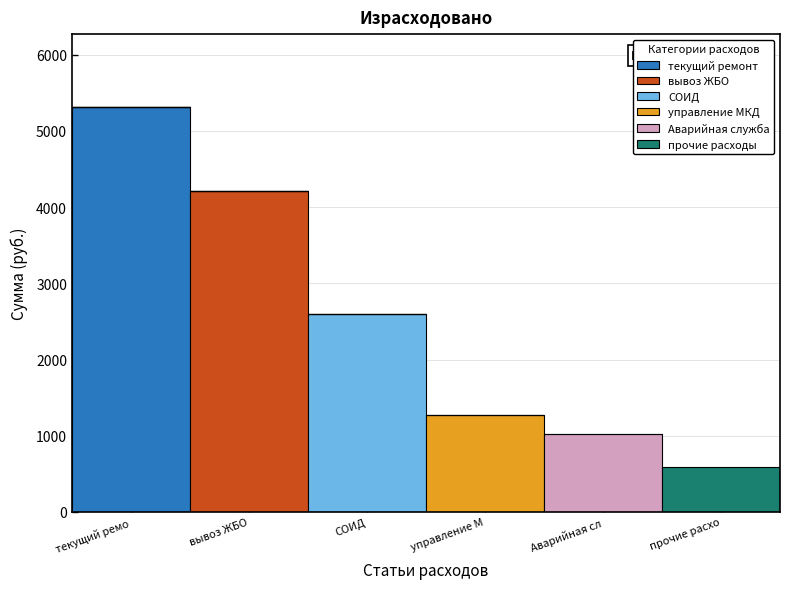

The текущий ремонт series shows 8514.9 at текущий ремо. True or false?

False